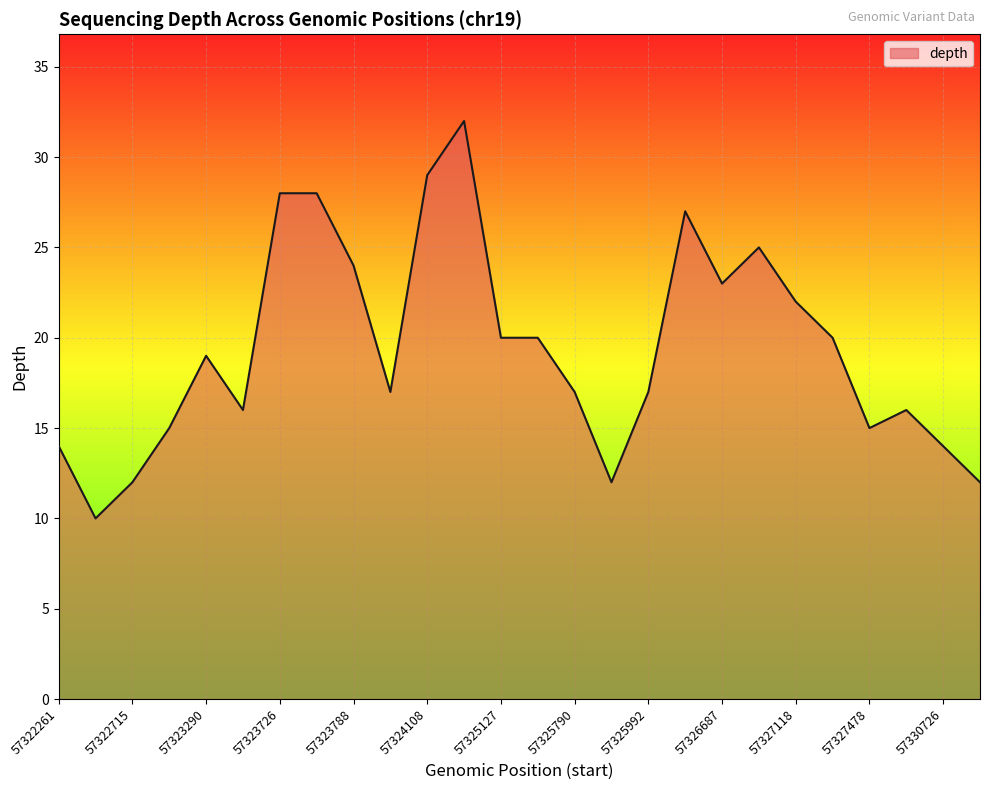

What is the maximum value shown in the chart?

32